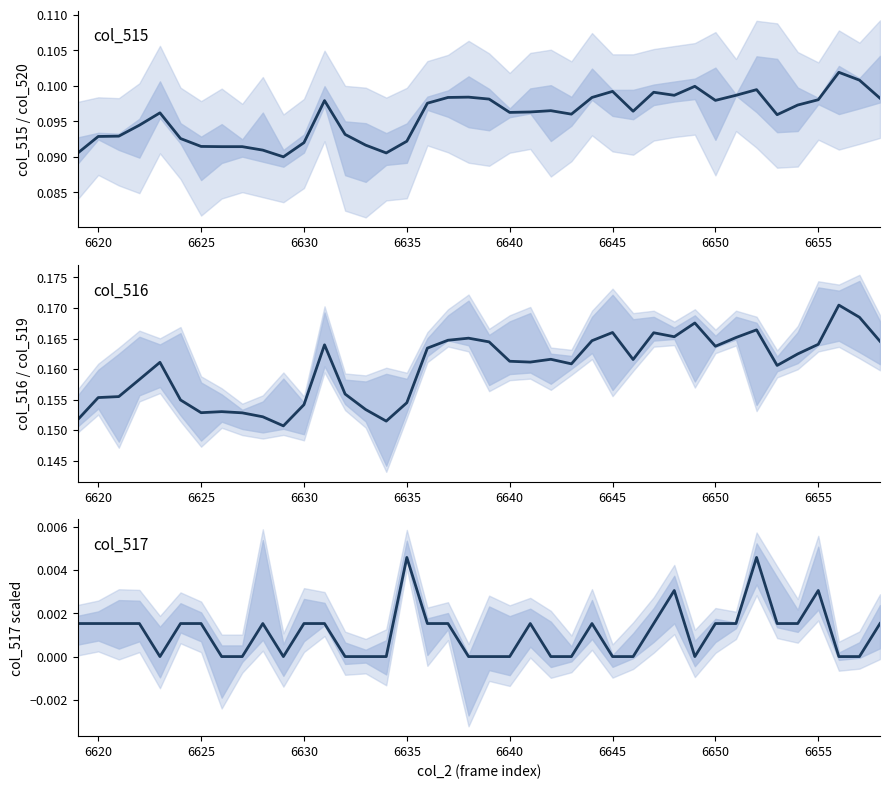

What position from the left is 6645?

27